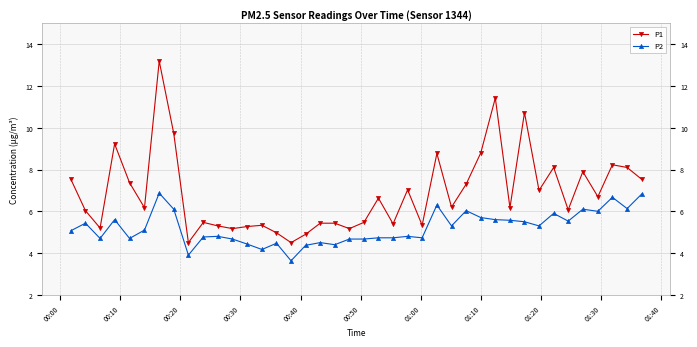

True or false: P2 and P1 intersect in this chart.

False